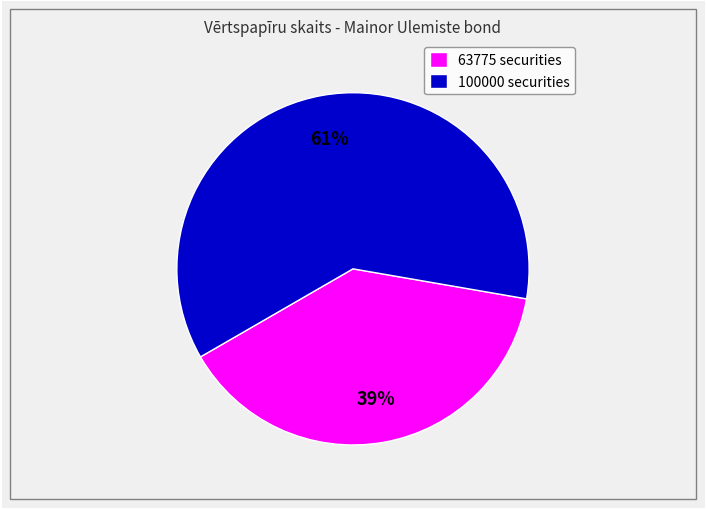

To the nearest percent, what percentage of the pie is 100000?

61%